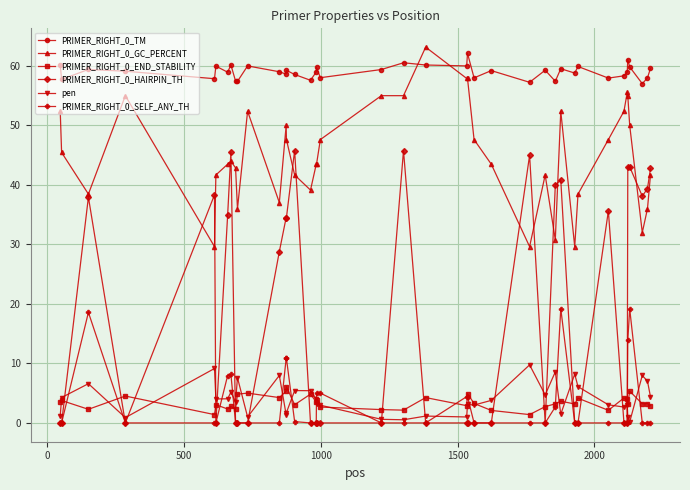

How many lines are shown in the chart?

6